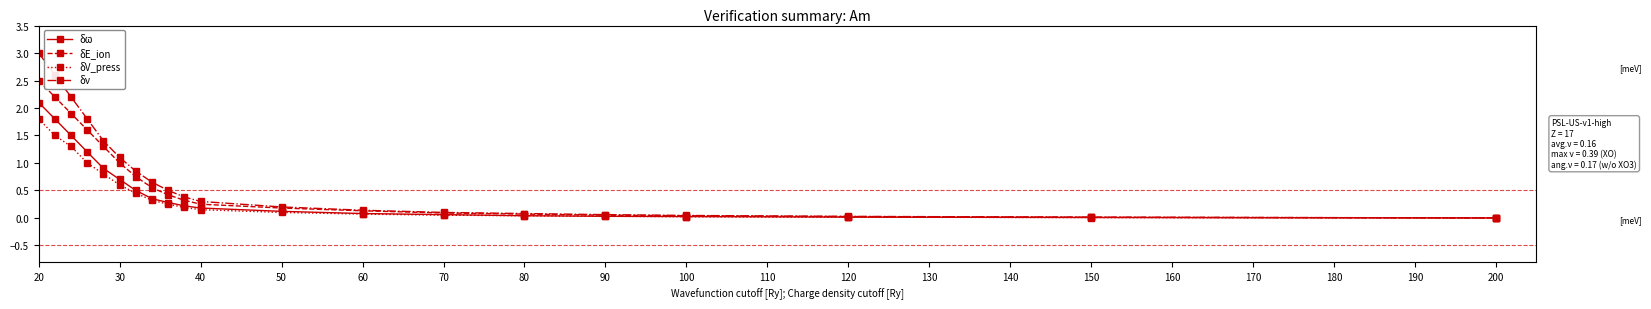

At how many categories does at least one series exceed 2?

3